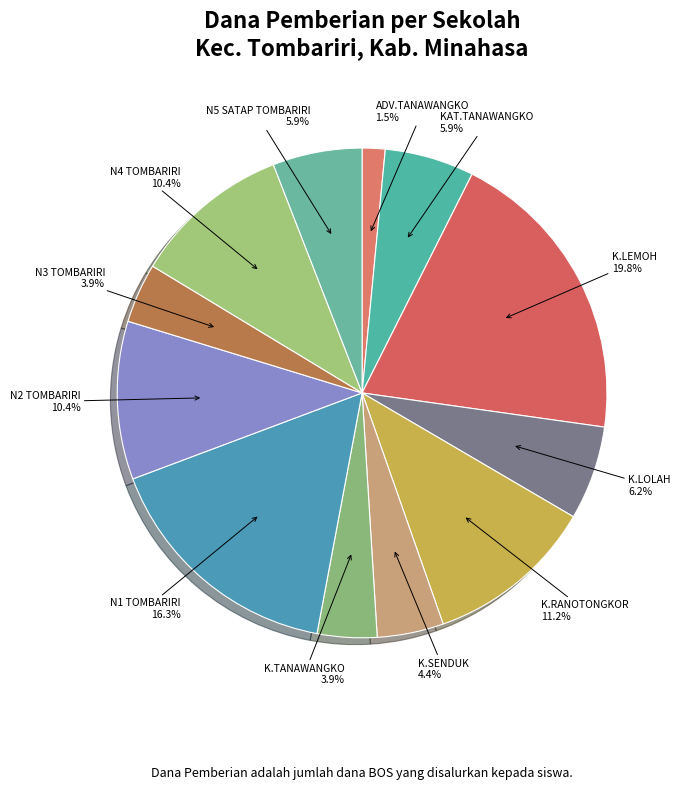

How many slices are in this pie chart?

12